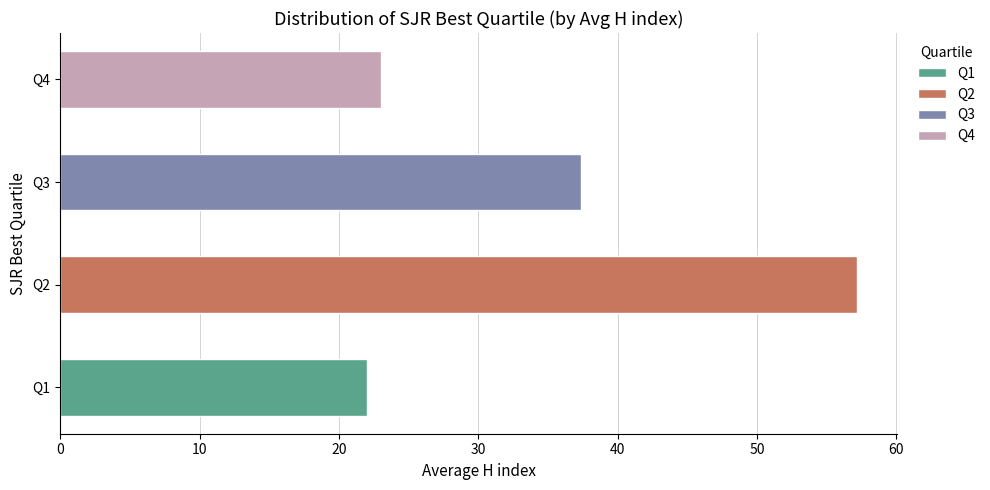

At which label is the value closest to 61?

Q2